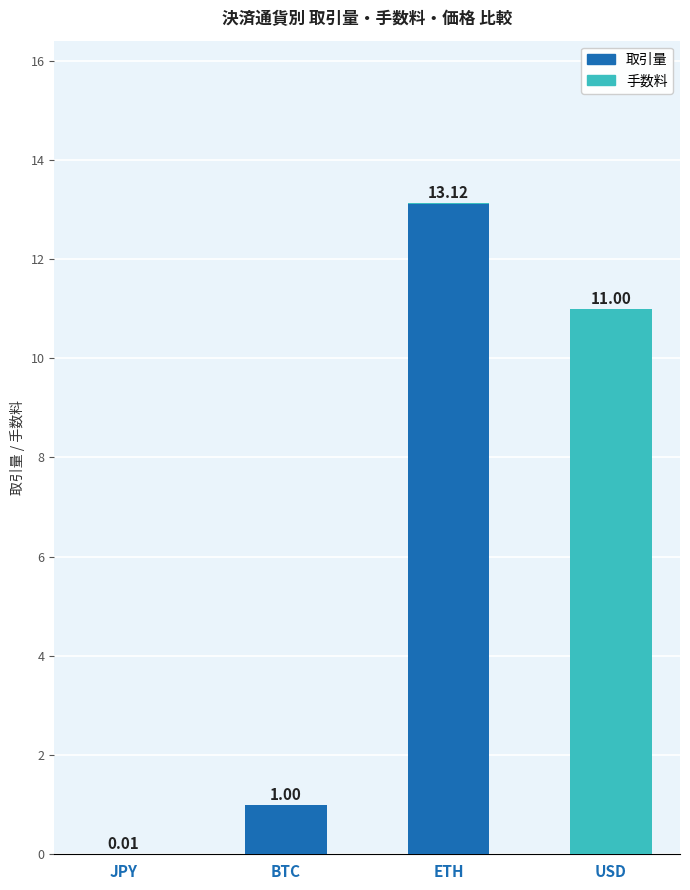

At which label is 取引量 closest to 6?

BTC